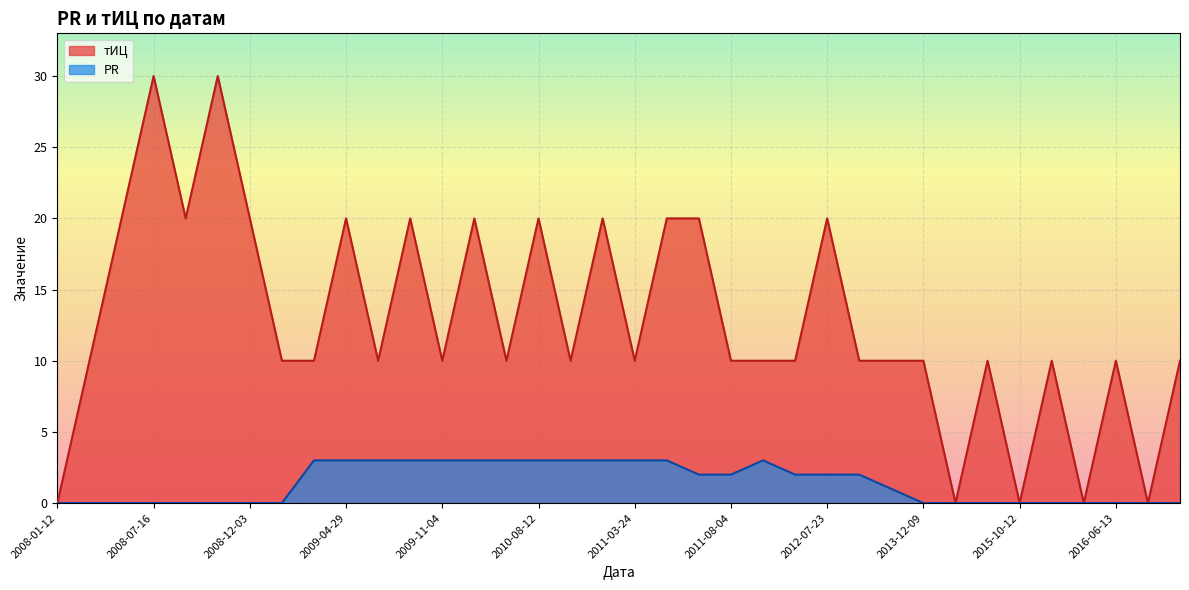

At which category does PR reach its first local peak?

2011-10-09